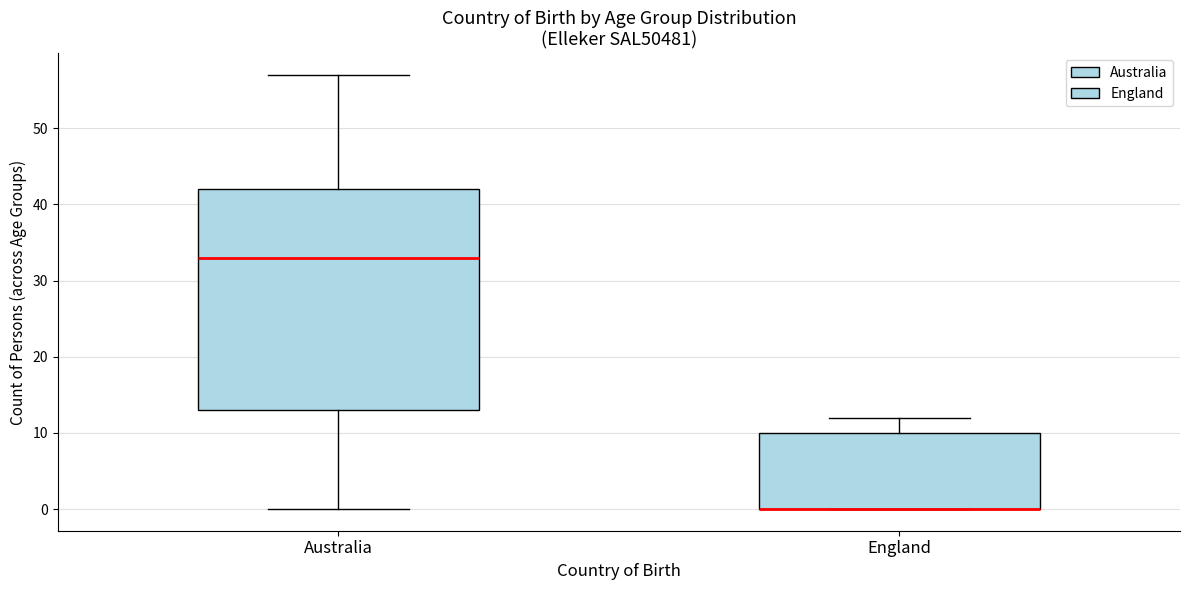

Where does the median line of the box for Australia sit on the y-axis? The values are not printed on the chart, so give them approximately, as read against the axis.

33